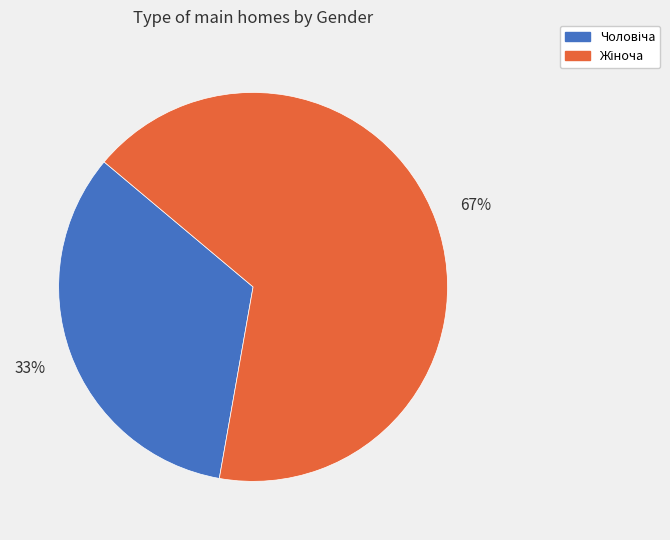

To the nearest percent, what is the average slice percentage?

50%